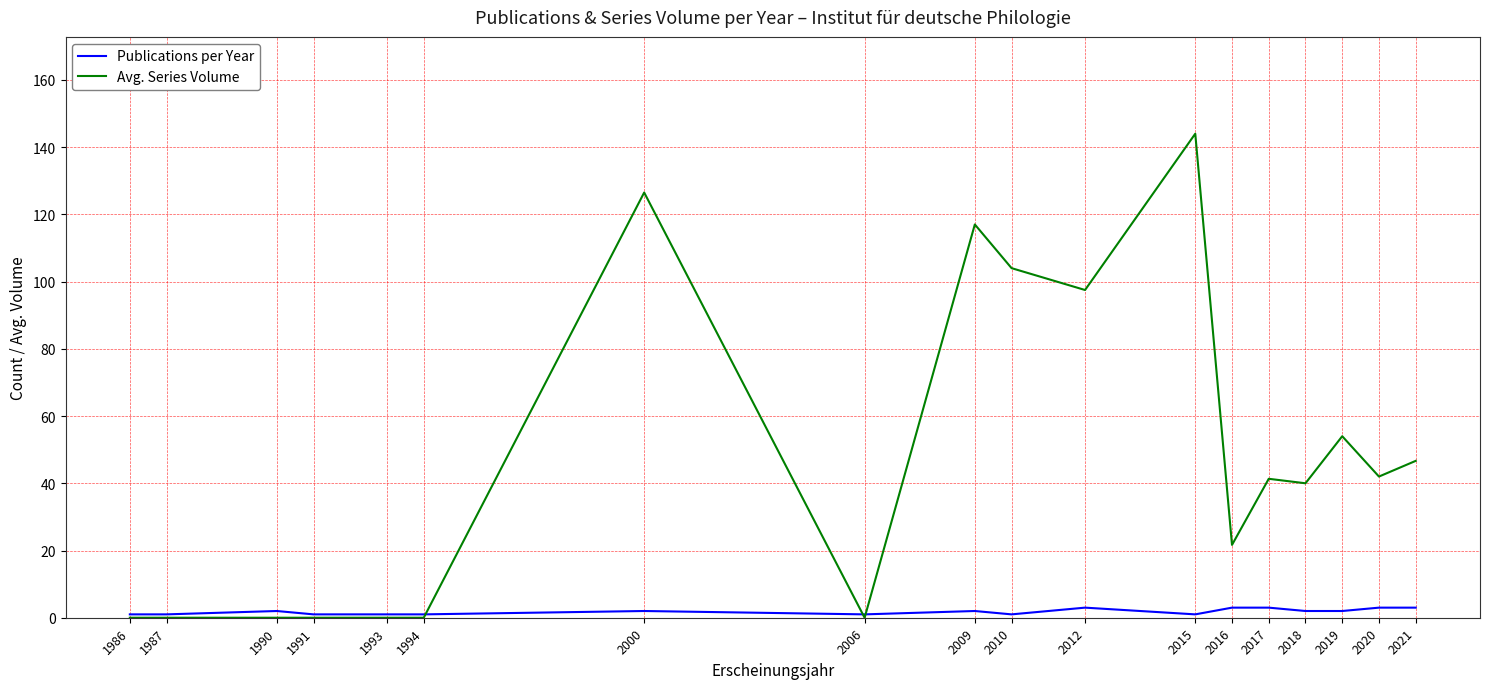

What is the difference between the second highest and minimum values in the Publications per Year series?

2.0